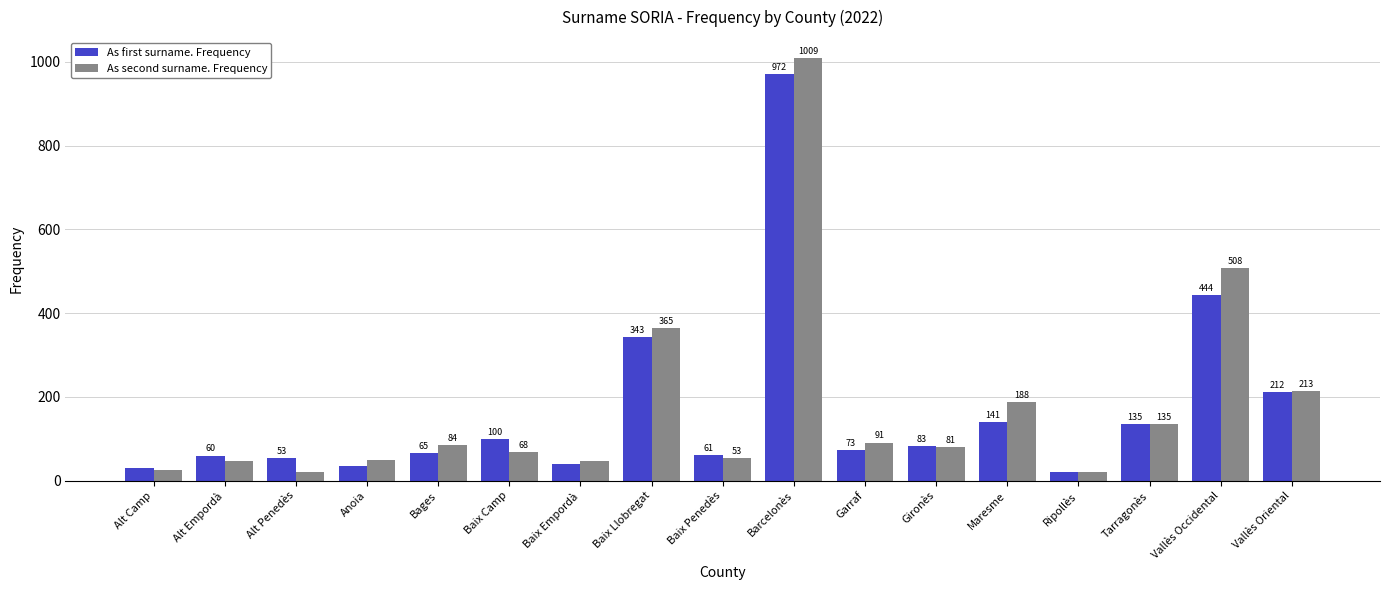

The As second surname. Frequency series shows 125 at Gironès. True or false?

False